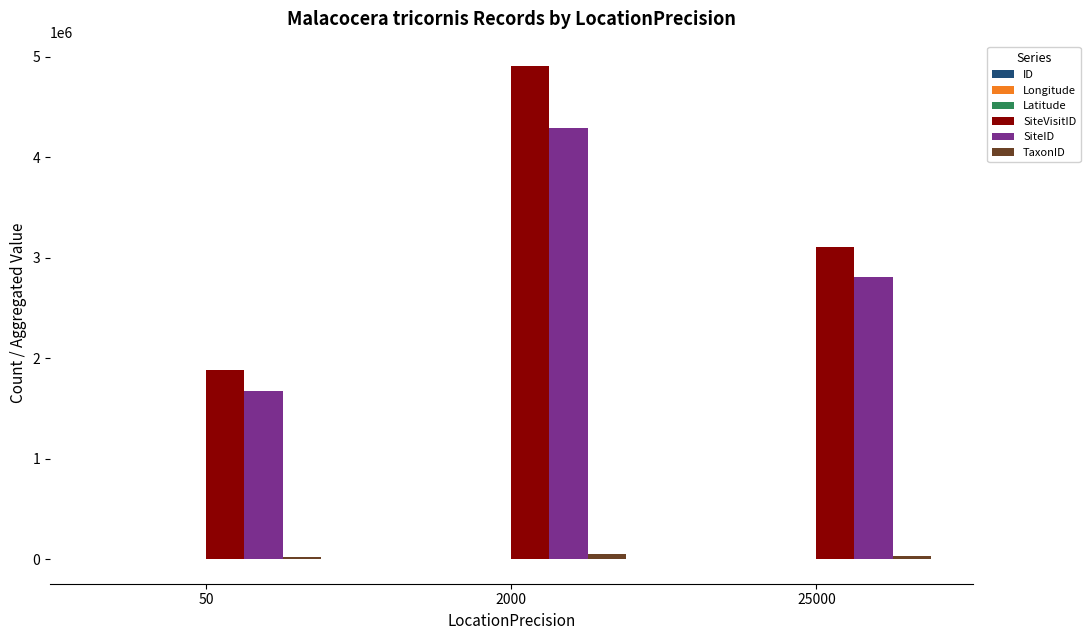

At which category is the sum across all series the highest?

2000